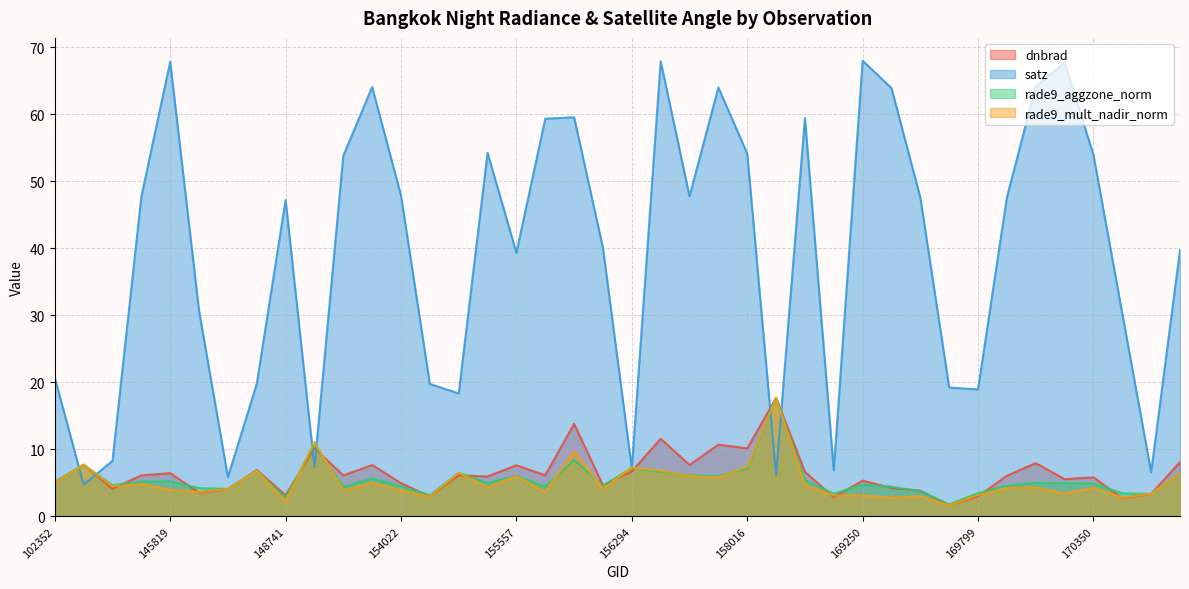

How many lines are shown in the chart?

4